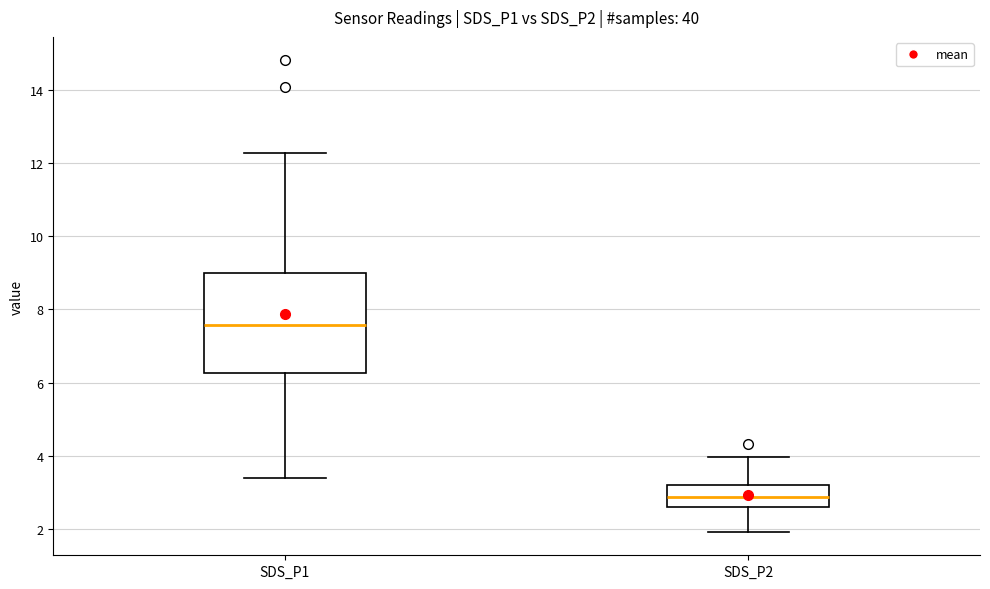

Which box has the lowest median line?

SDS_P2